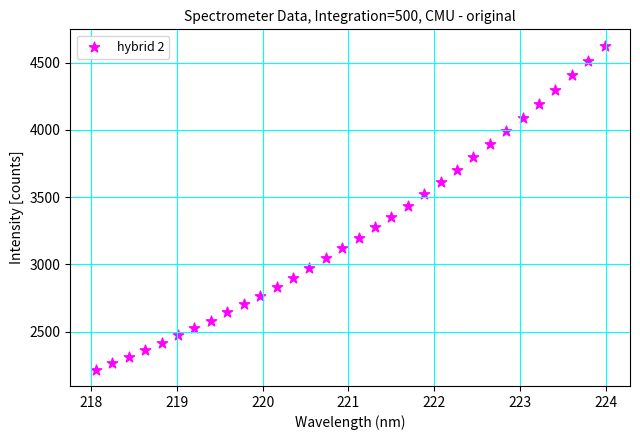

What is the range of X values (max minus min)?

5.9